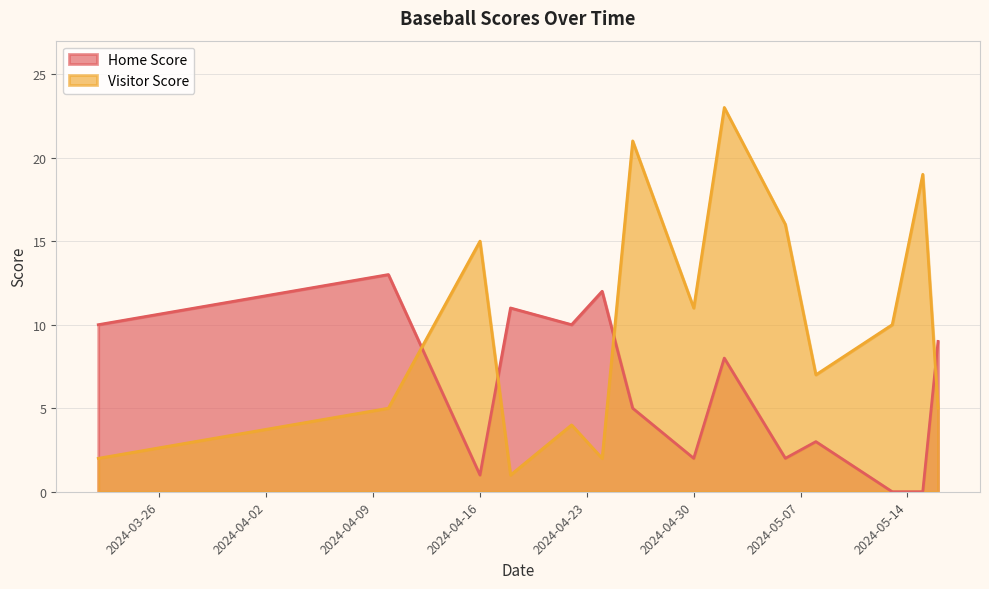

List the series in order of their peak value, lowest first.

Home Score, Visitor Score